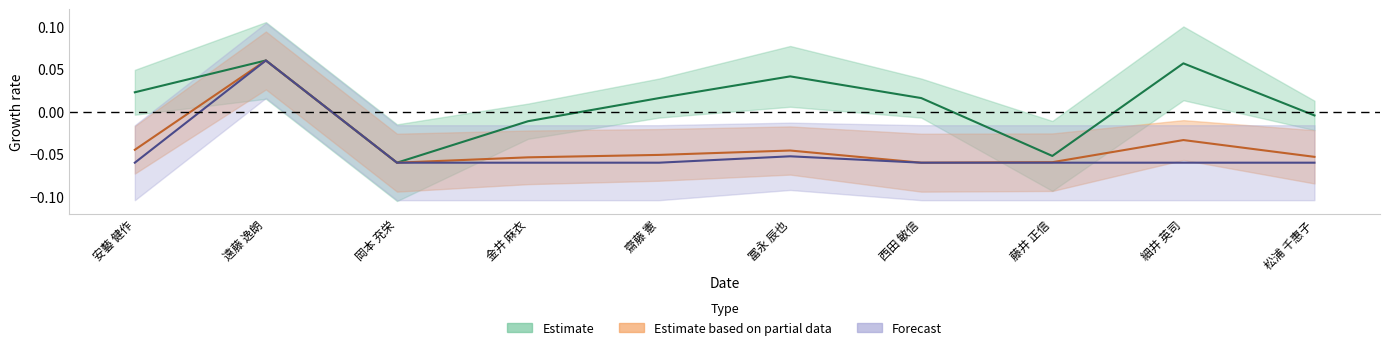

At which category does the chart reach its peak across all series?

遠藤 逸朗